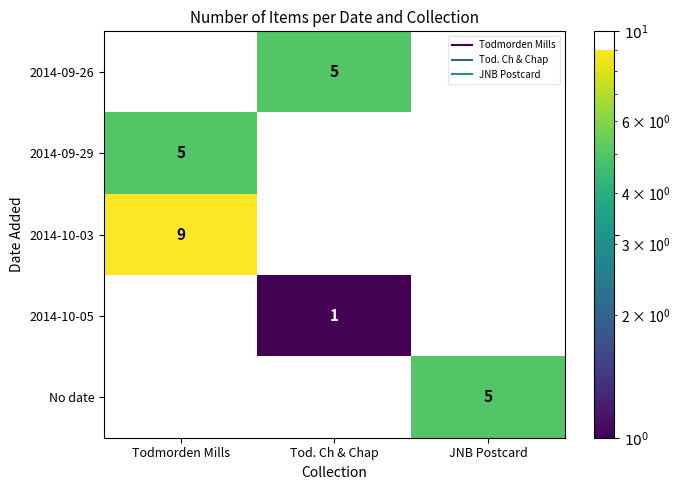

True or false: 2014-10-05 has a value of 1 at JNB Postcard.

False